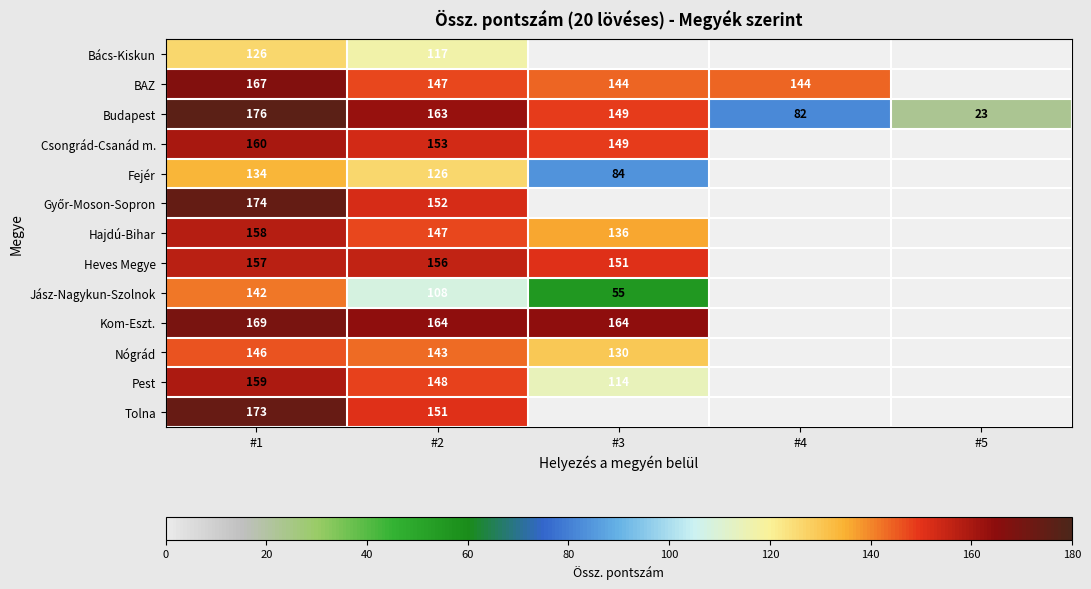

Count the number of categories in the chart.

5